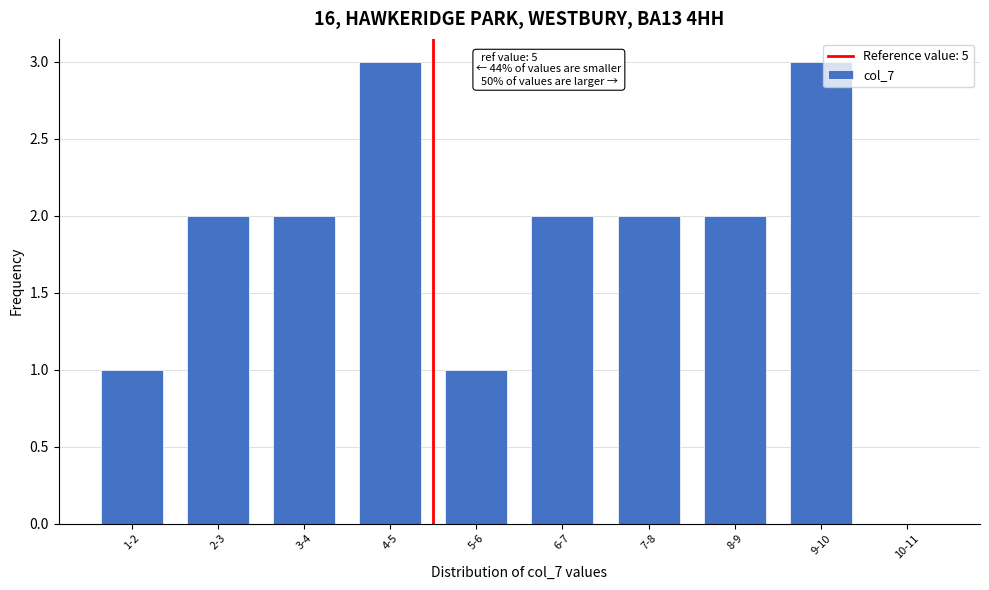

Reading left to right, transcribe all the data shown in this chart.

1-2=1	2-3=2	3-4=2	4-5=3	5-6=1	6-7=2	7-8=2	8-9=2	9-10=3	10-11=0